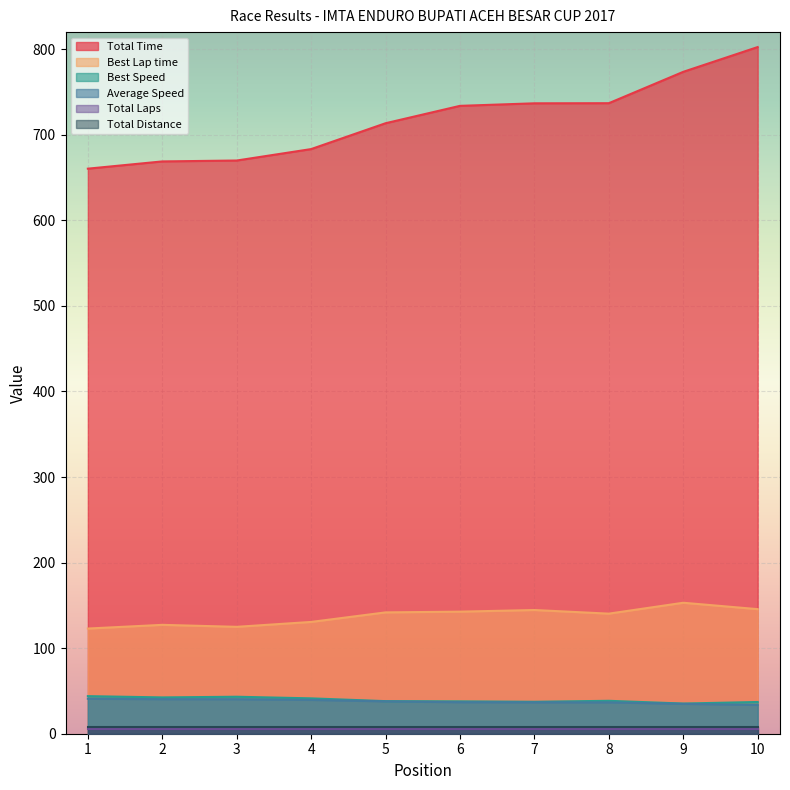

True or false: Average Speed and Best Lap time cross at least once.

False